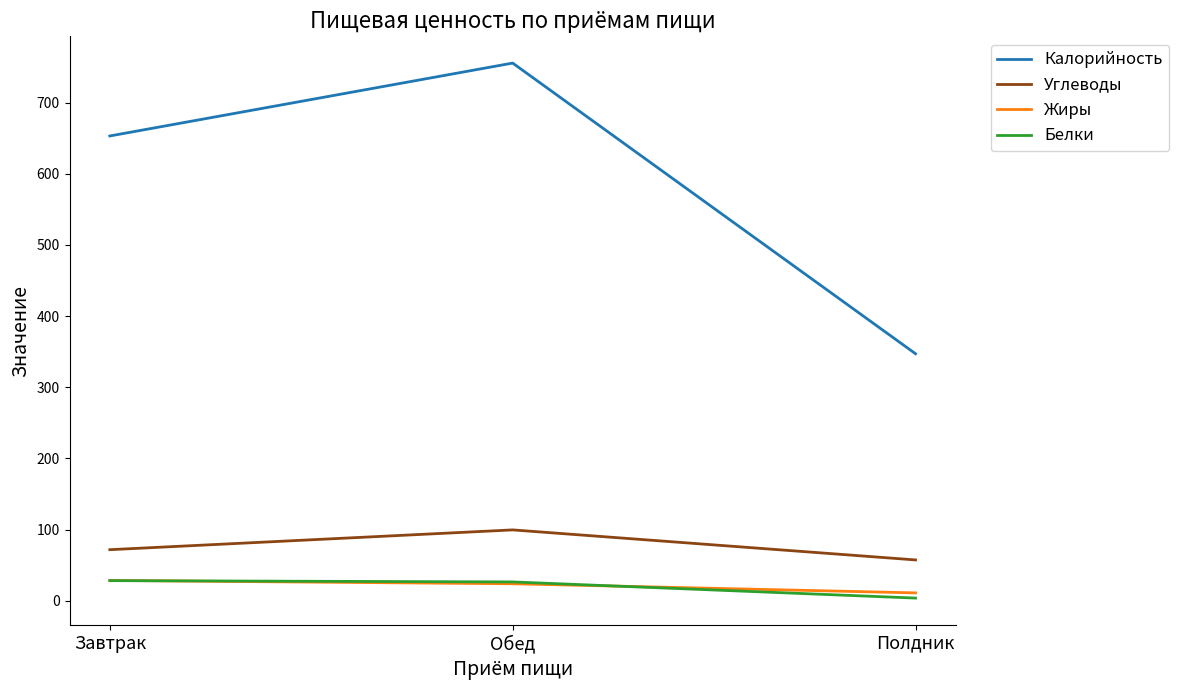

Which category has the highest value across all series?

Обед